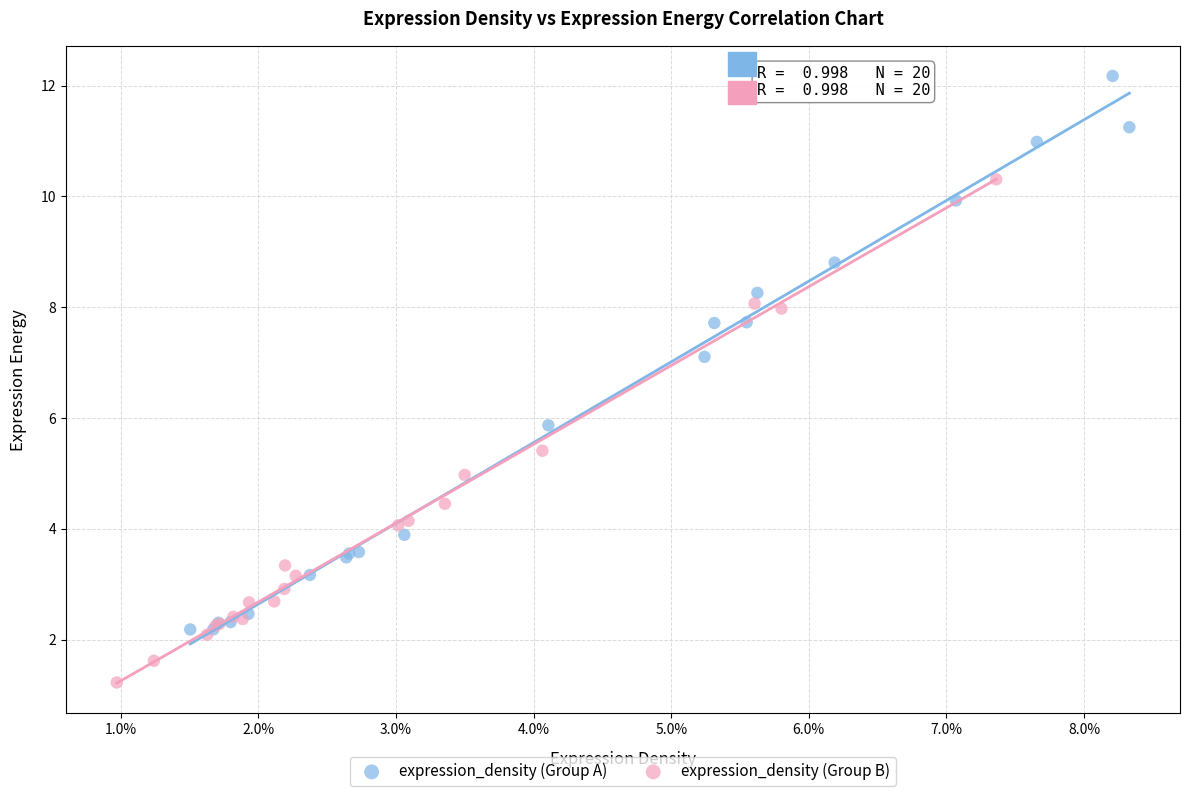

What are all the series names shown in the legend?

expression_density (Group A), expression_density (Group B)